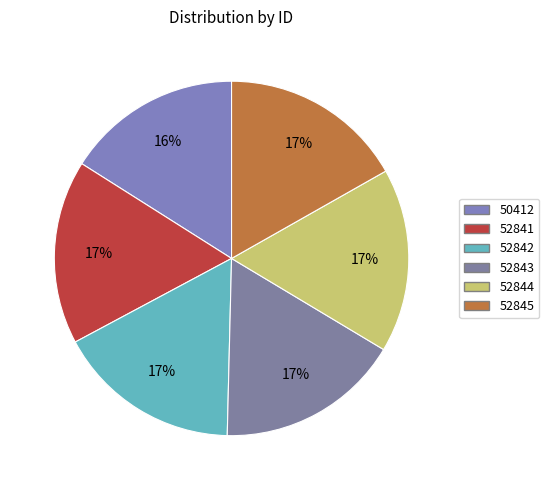

Count the number of slices in the pie.

6